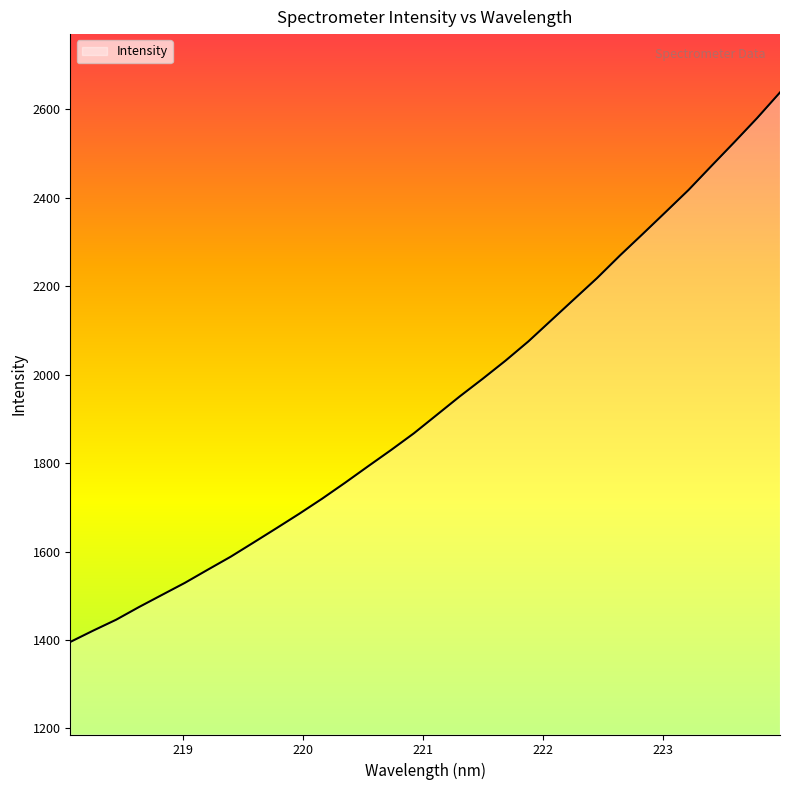

What is the smallest value displayed?

1395.6